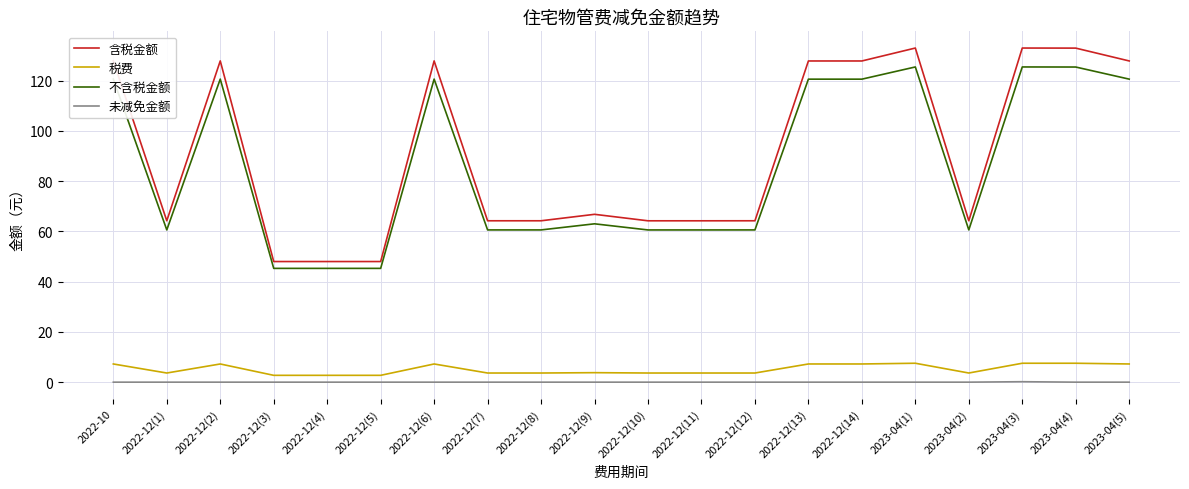

What is the minimum value for 含税金额?

48.0